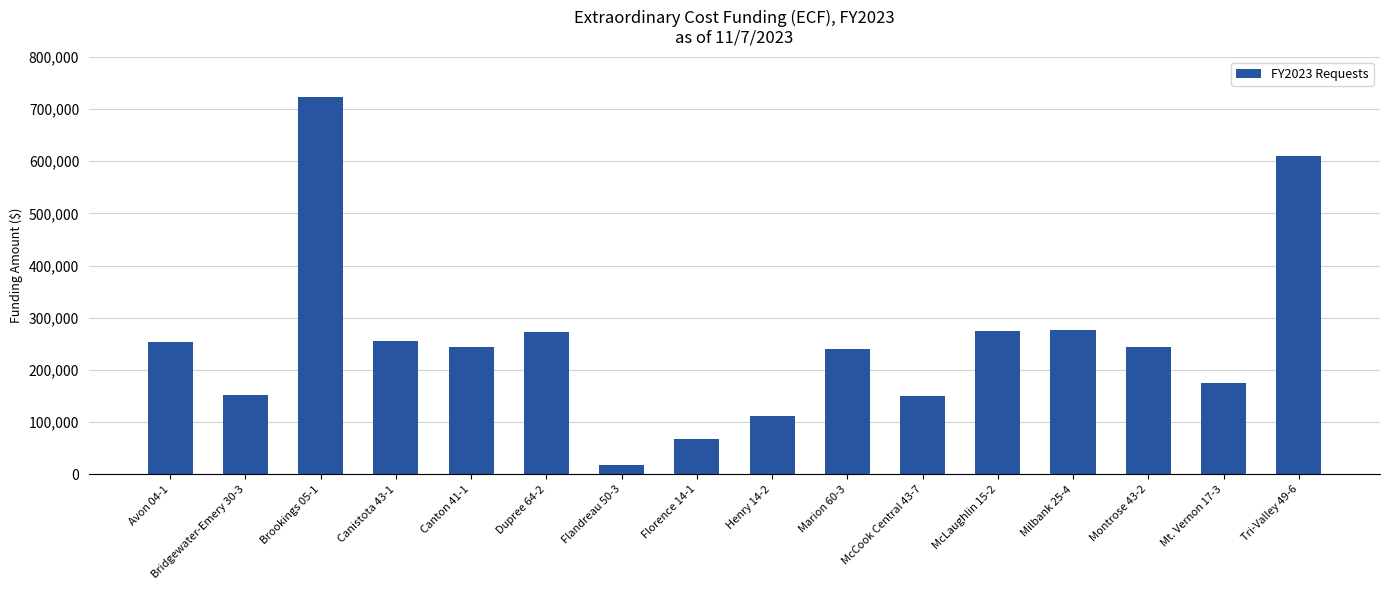

At which label does the data first exceed 243928?

Avon 04-1